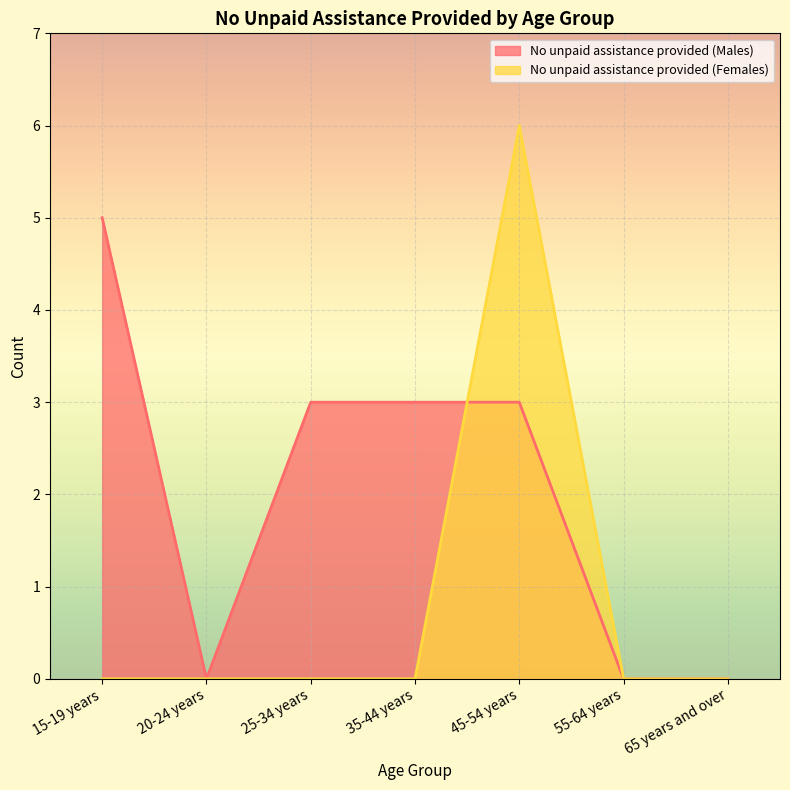

Reading left to right, list all the values displayed in this chart.

No unpaid assistance provided (Males): 5	0	3	3	3	0	0
No unpaid assistance provided (Females): 0	0	0	0	6	0	0